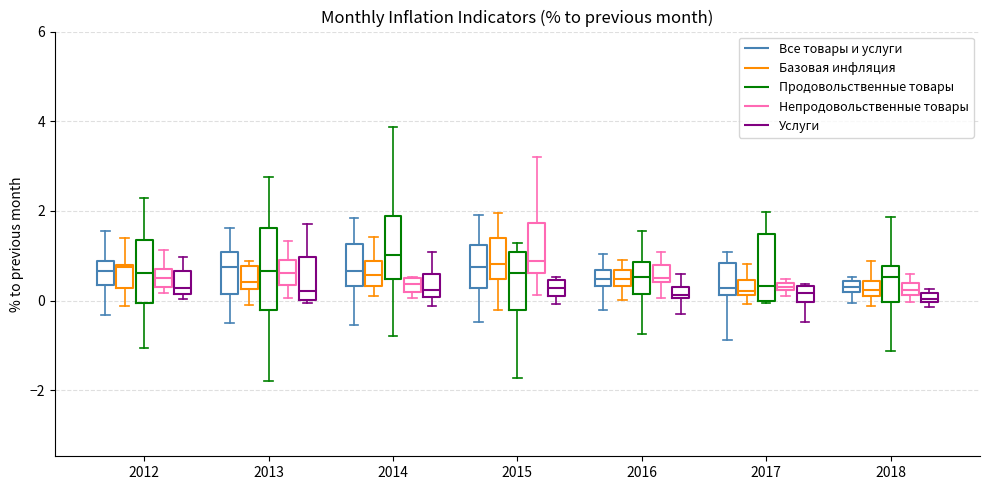

Which box is the tallest, from its lower edge to its upper edge?

2013 (Продовольственные товары)